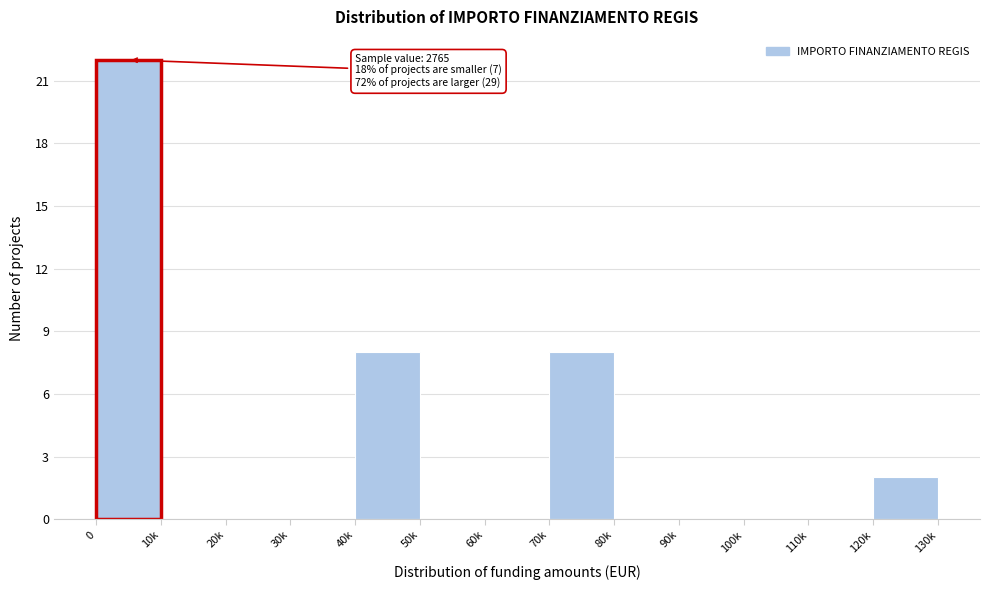

Reading left to right, extract all data points from this chart.

0=22	10k=0	20k=0	30k=0	40k=8	50k=0	60k=0	70k=8	80k=0	90k=0	100k=0	110k=0	120k=2